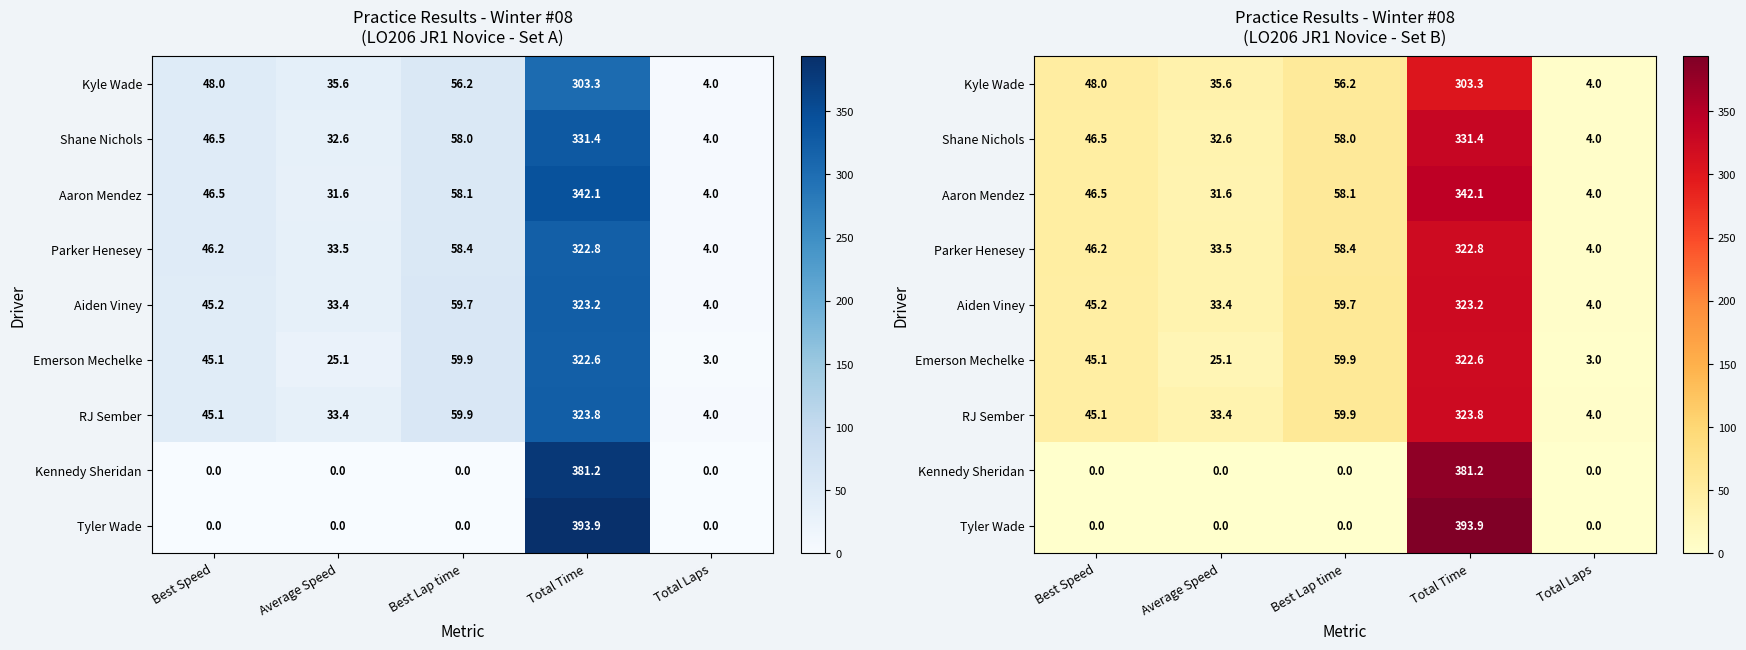

True or false: Shane Nichols has a value of 32.6 at Average Speed.

True